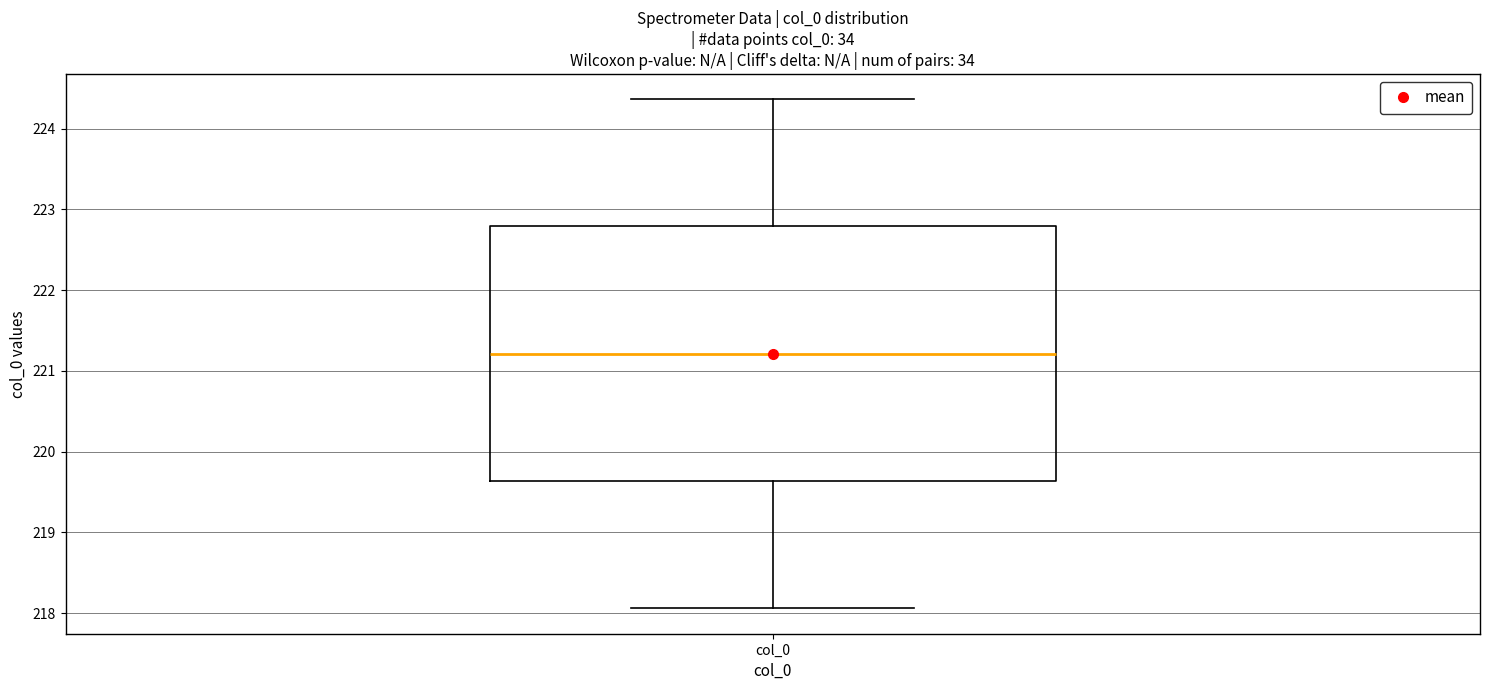

Transcribe this box plot: give where the median line is, the range the box spans, and where the two whiskers end, as read against the y-axis. The values are not printed on the chart, so give them approximately, as read against the axis.

median 221.2, box 219.6 to 222.8, whiskers 218.1 to 224.4